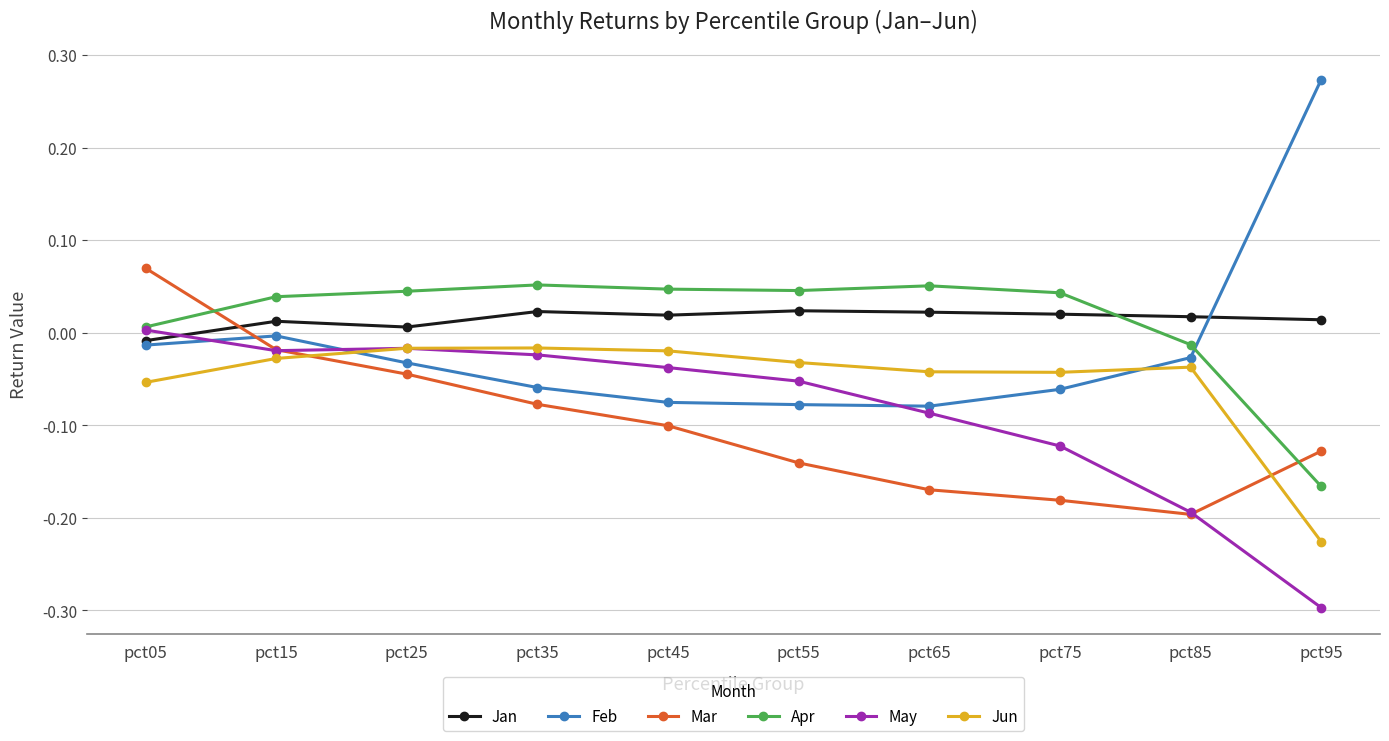

Which label corresponds to the smallest value in the chart?

pct95